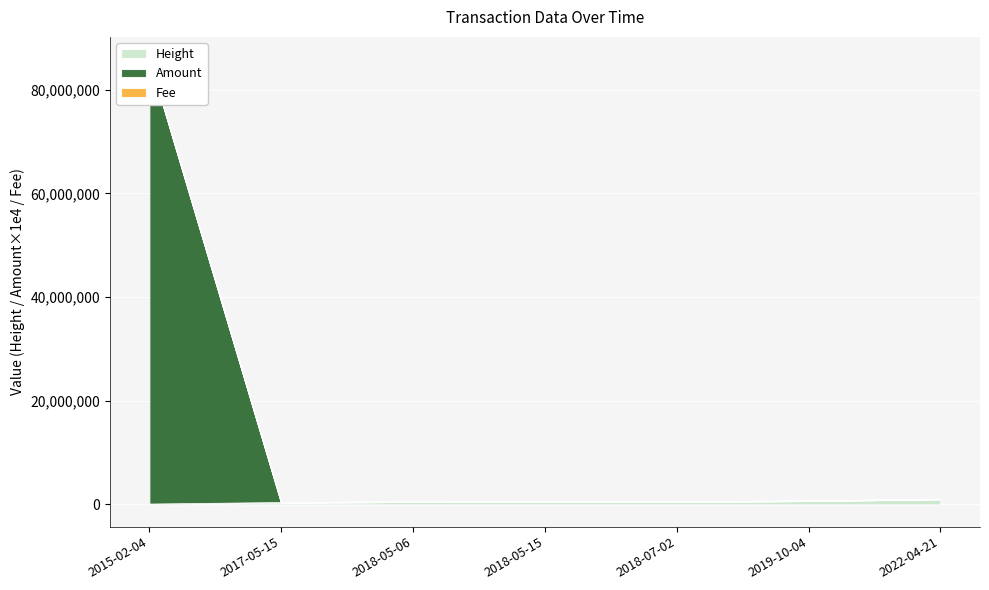

True or false: Height has more than 1 points higher than both neighbors.

False